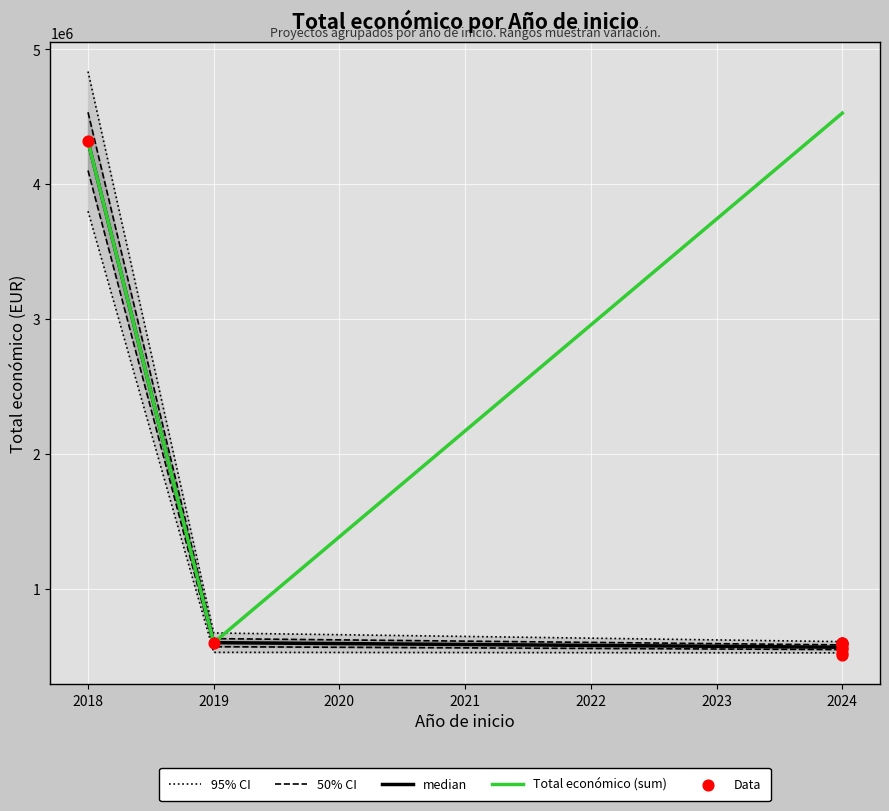

What is the change in value from 2019 to 2024?

-13691